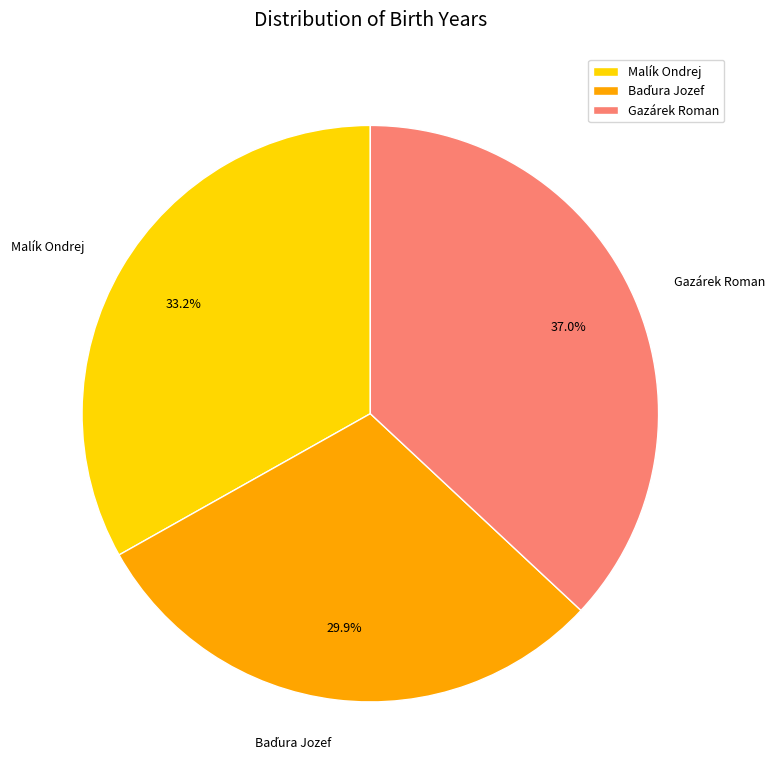

How much of the chart is everything except Gazárek Roman?

63.0%